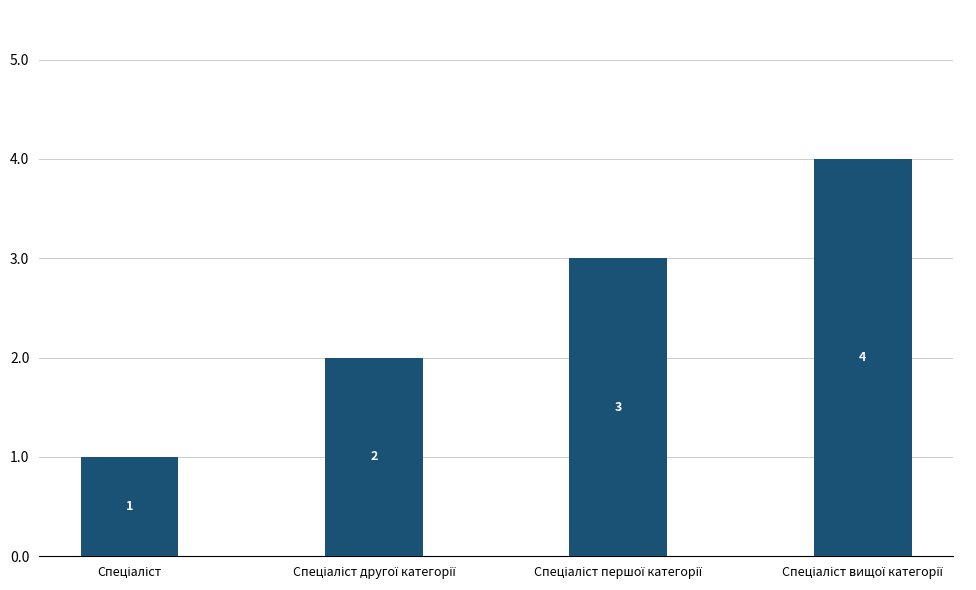

How many values are between 2 and 4?

3